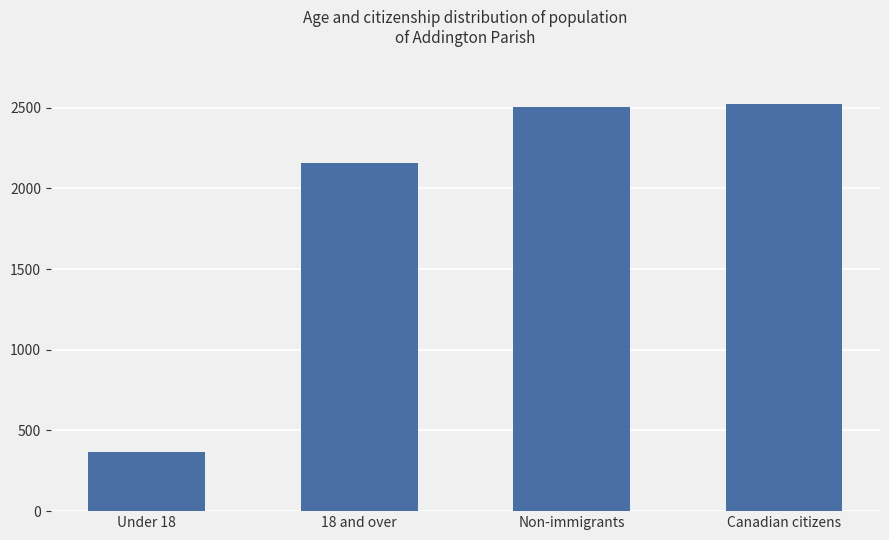

What position from the left is Canadian citizens?

4